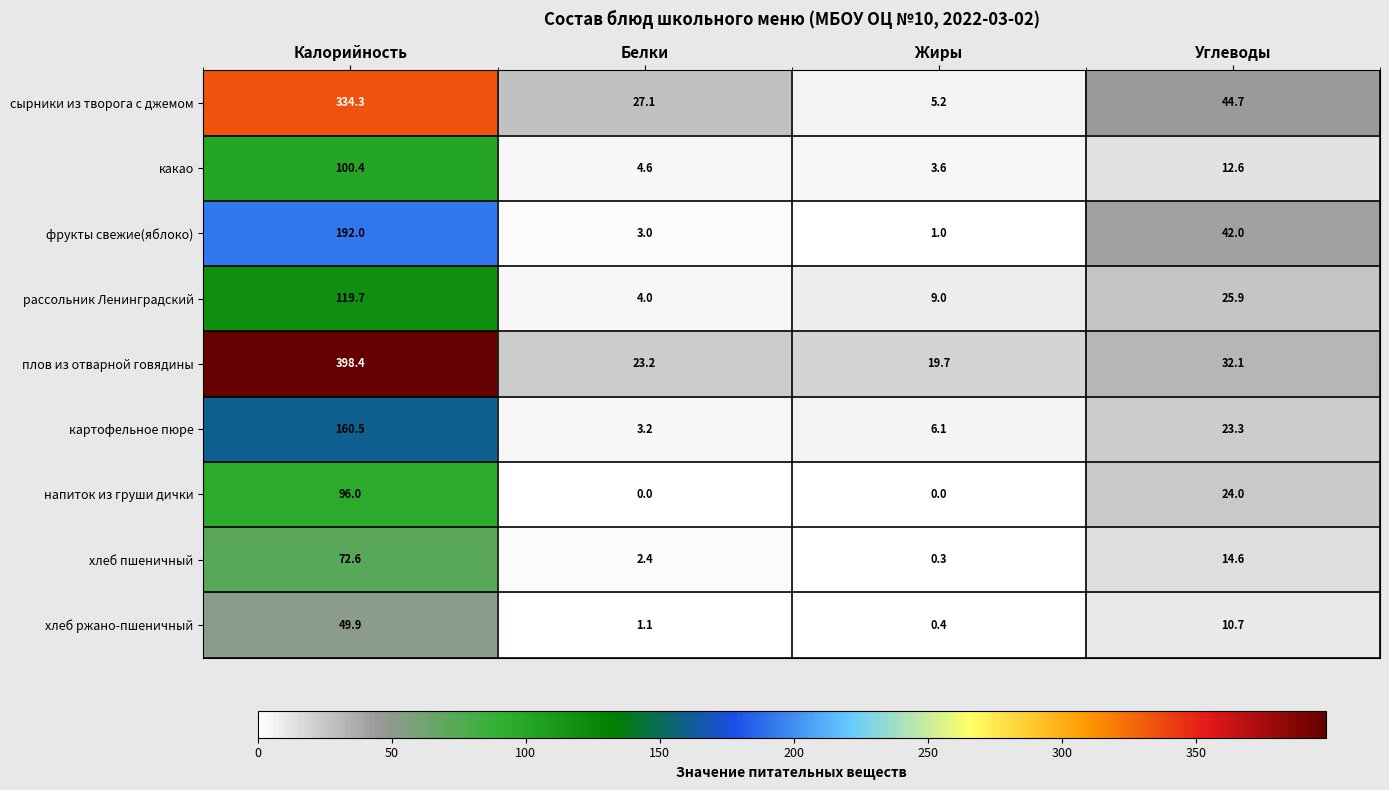

What is the average value of the какао series?

30.3